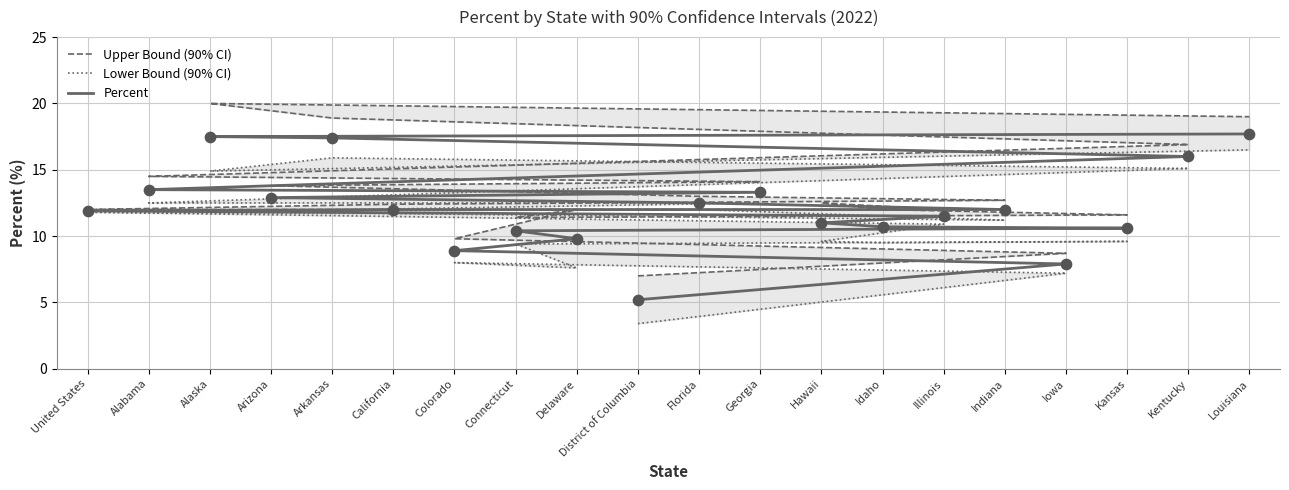

At which category is the sum across all series the highest?

Louisiana